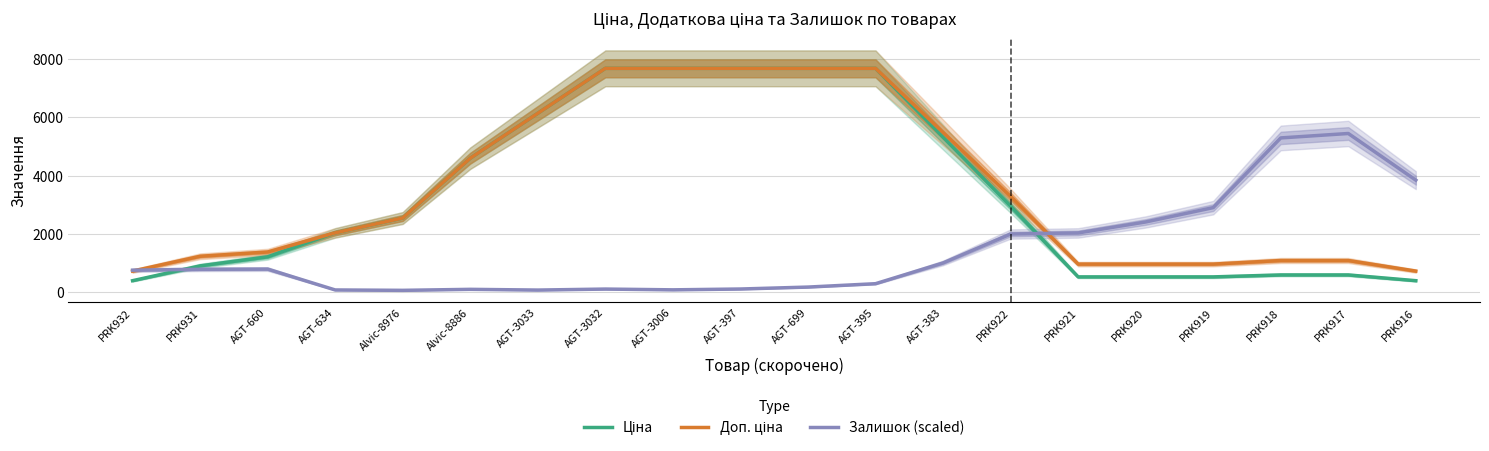

Reading right to left, list all the values displayed in this chart.

Ціна: PRK916=395.9	PRK917=593.8	PRK918=593.8	PRK919=526.5	PRK920=526.5	PRK921=526.5	PRK922=2958.5	AGT-383=5323.2	AGT-395=7688.0	AGT-699=7688.0	AGT-397=7688.0	AGT-3006=7688.0	AGT-3032=7688.0	AGT-3033=6145.2	Alvic-8886=4602.4	Alvic-8976=2548.7	AGT-634=2037.8	AGT-660=1215.8	PRK931=904.8	PRK932=395.9
Доп. ціна: PRK916=725.8	PRK917=1088.8	PRK918=1088.8	PRK919=965.5	PRK920=965.5	PRK921=965.5	PRK922=3288.5	AGT-383=5488.2	AGT-395=7688.0	AGT-699=7688.0	AGT-397=7688.0	AGT-3006=7688.0	AGT-3032=7688.0	AGT-3033=6145.3	Alvic-8886=4602.7	Alvic-8976=2549.0	AGT-634=2038.0	AGT-660=1380.9	PRK931=1234.8	PRK932=725.8
Залишок (scaled): PRK916=3847.8	PRK917=5450.4	PRK918=5298.3	PRK919=2904.9	PRK920=2412.5	PRK921=2036.1	PRK922=1998.0	AGT-383=1005.7	AGT-395=292.8	AGT-699=176.8	AGT-397=110.3	AGT-3006=81.7	AGT-3032=108.4	AGT-3033=74.1	Alvic-8886=98.9	Alvic-8976=64.6	AGT-634=77.9	AGT-660=794.7	PRK931=787.0	PRK932=756.6